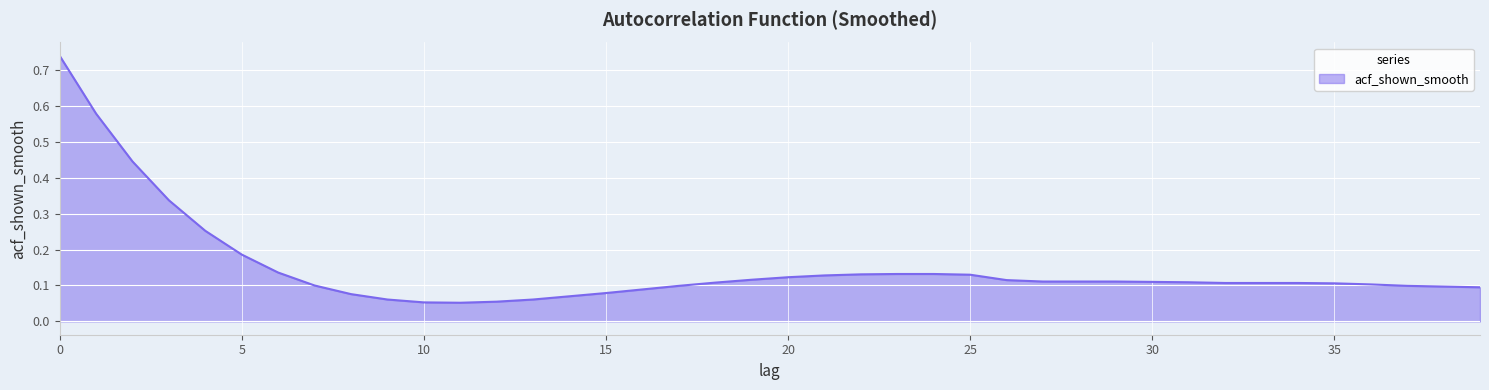

How many interior local valleys (lower than both neighbors) does the data have?

1